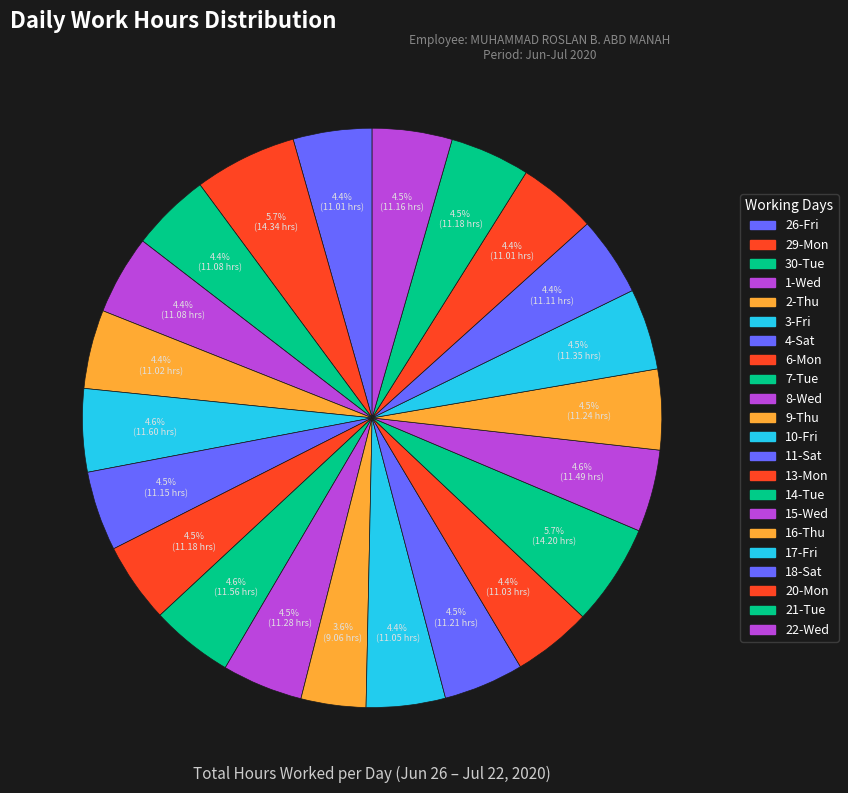

How many segments does this pie chart have?

22